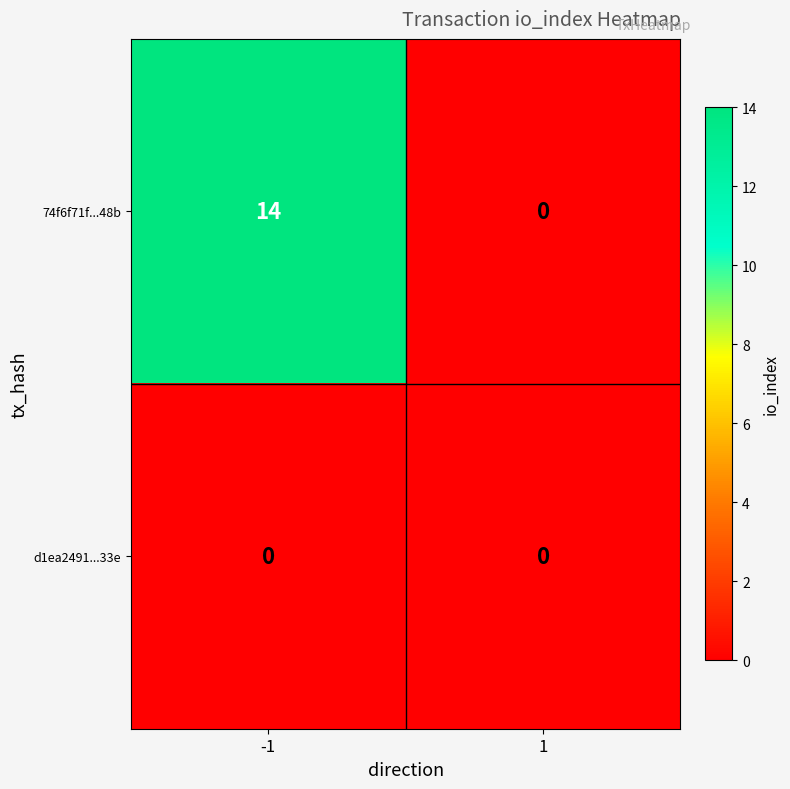

Rank the series by their average value, from highest to lowest.

74f6f71f...48b, d1ea2491...33e